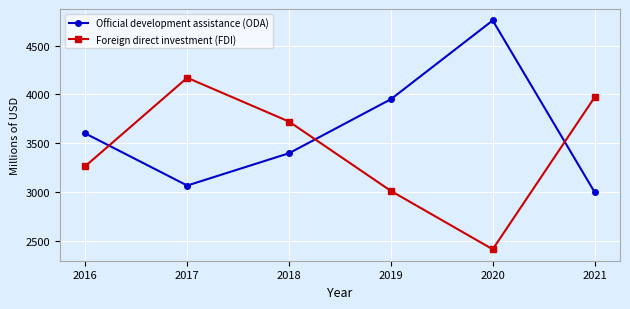

What are all the series names shown in the legend?

Official development assistance (ODA), Foreign direct investment (FDI)